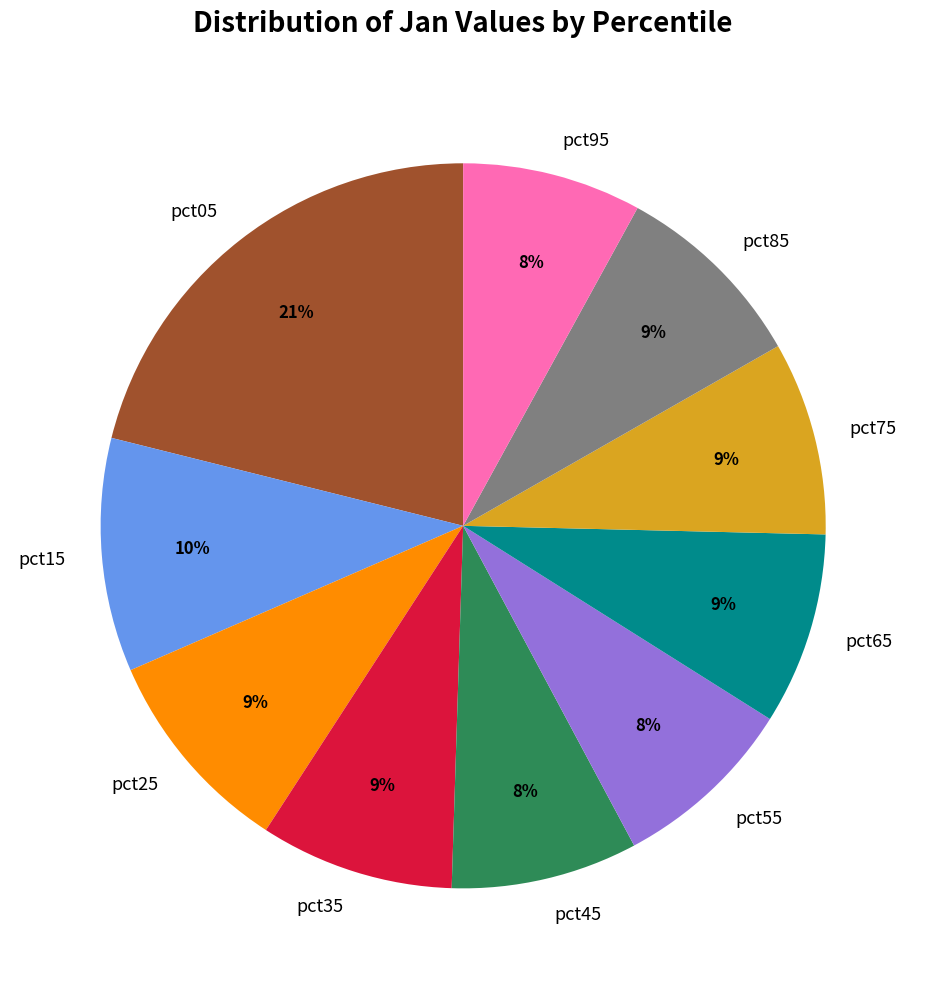

Do pct85 and pct05 together represent more than half of the pie?

No